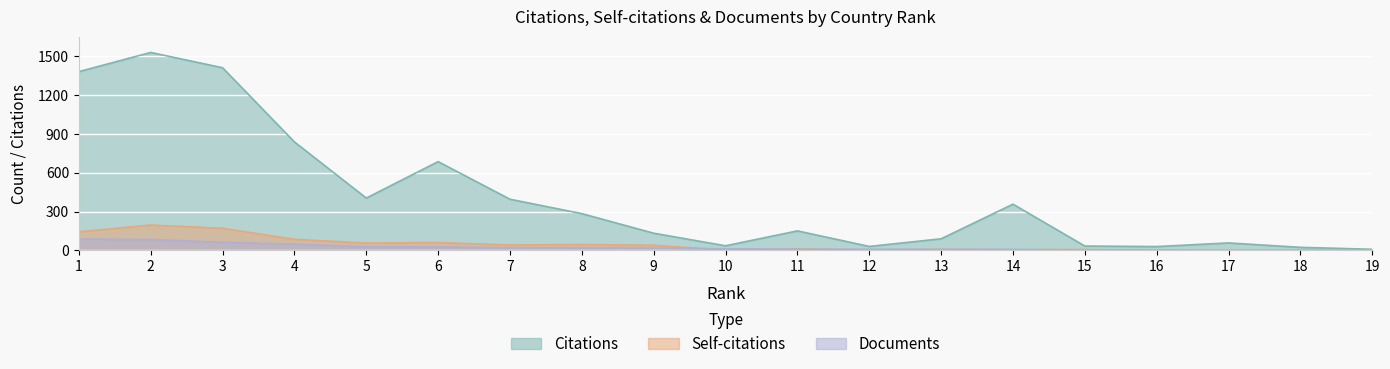

Reading right to left, transcribe all the data shown in this chart.

Citations: 19=9	18=24	17=58	16=30	15=34	14=357	13=90	12=31	11=151	10=36	9=133	8=284	7=395	6=685	5=404	4=837	3=1409	2=1527	1=1379
Self-citations: 19=0	18=1	17=0	16=2	15=7	14=5	13=8	12=4	11=12	10=3	9=40	8=46	7=42	6=61	5=57	4=86	3=171	2=196	1=144
Documents: 19=1	18=2	17=2	16=3	15=4	14=8	13=9	12=9	11=10	10=13	9=18	8=19	7=21	6=27	5=28	4=49	3=63	2=85	1=88